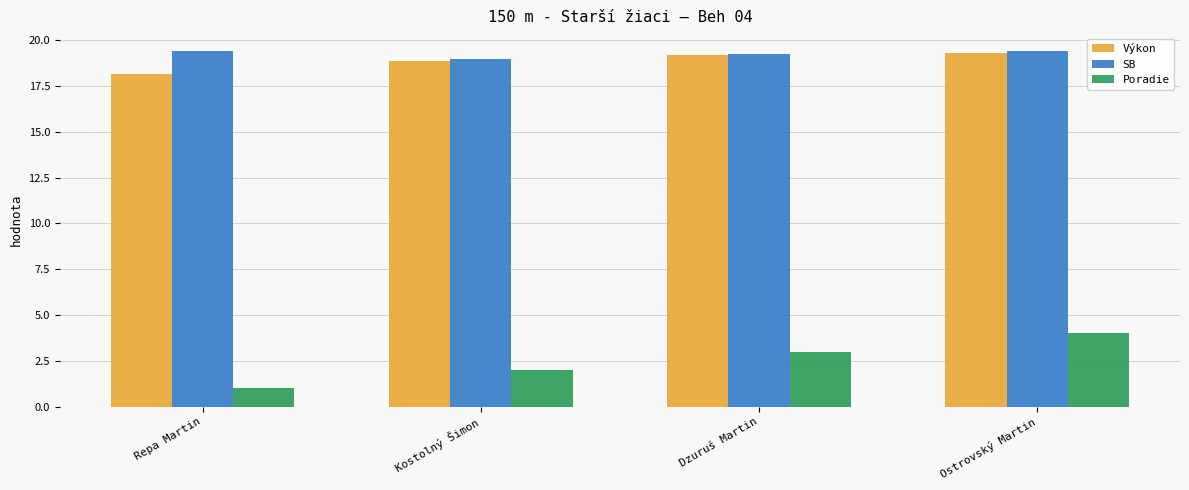

The value of Poradie at Ostrovský Martin is 6.2. True or false?

False